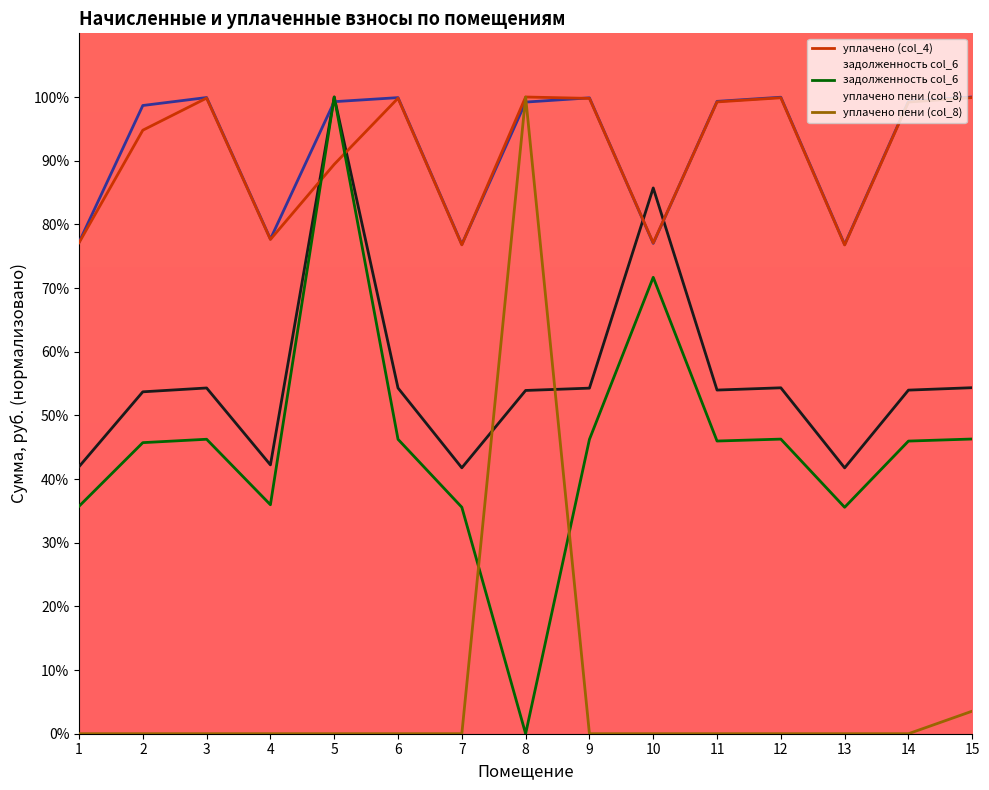

Rank the series by their maximum value, from highest to lowest.

задолженность (col_1), начислено (col_3), уплачено (col_4), задолженность col_6, уплачено пени (col_8)